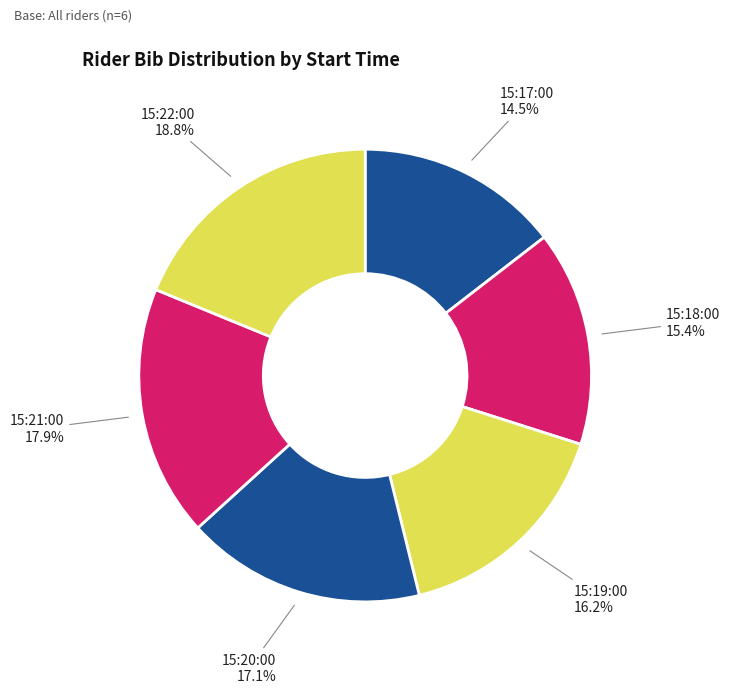

How many segments does this pie chart have?

6